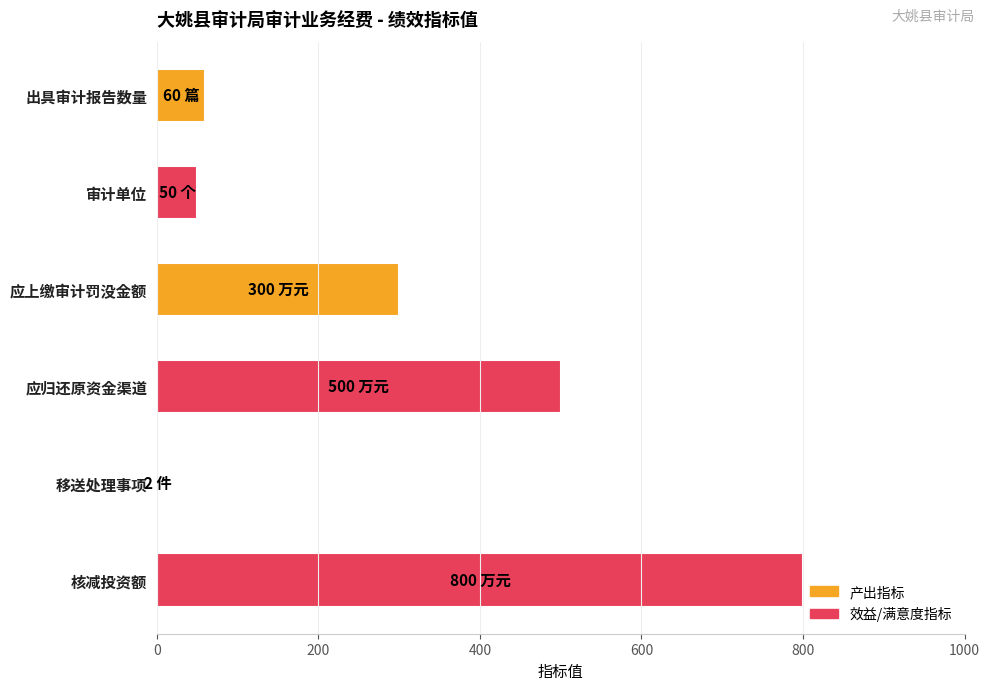

At which category does the chart reach its peak across all series?

核减投资额